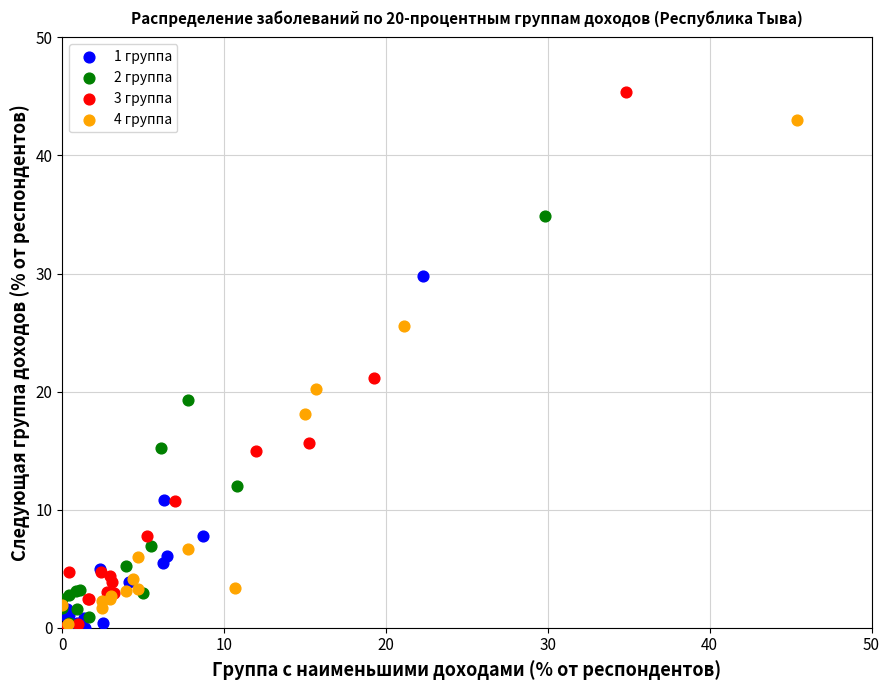

Which series has the largest Y range (max minus min)?

3 группа